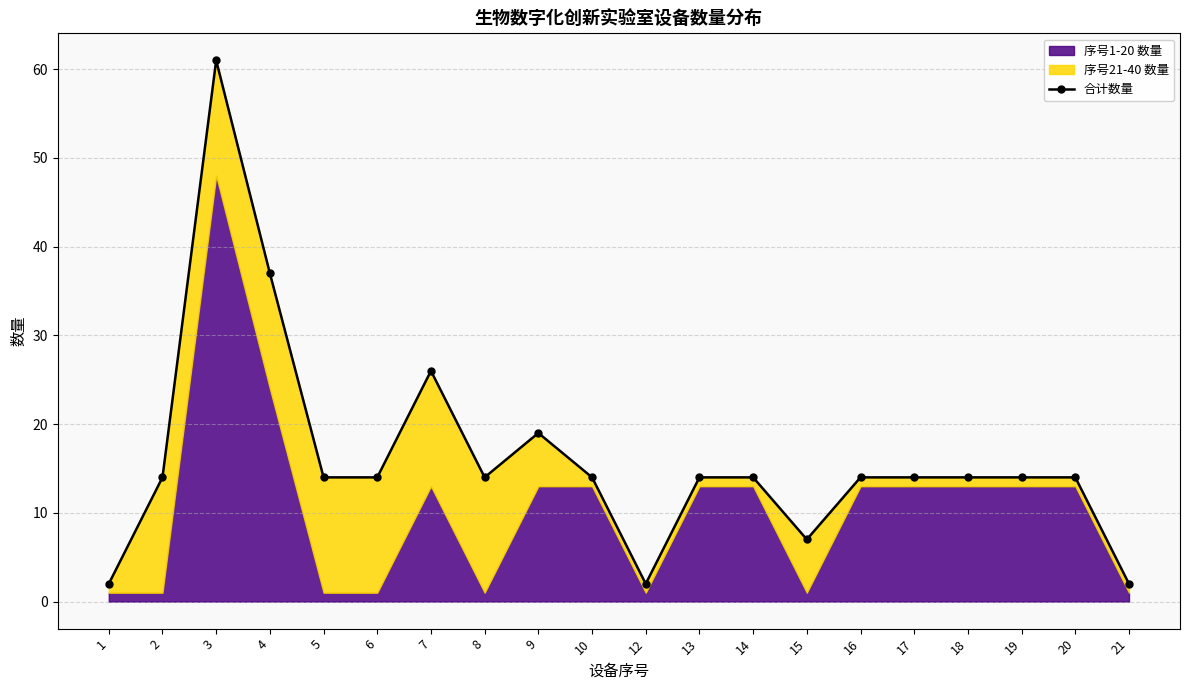

How many interior local peaks (higher than both neighbors) does the data have?

3